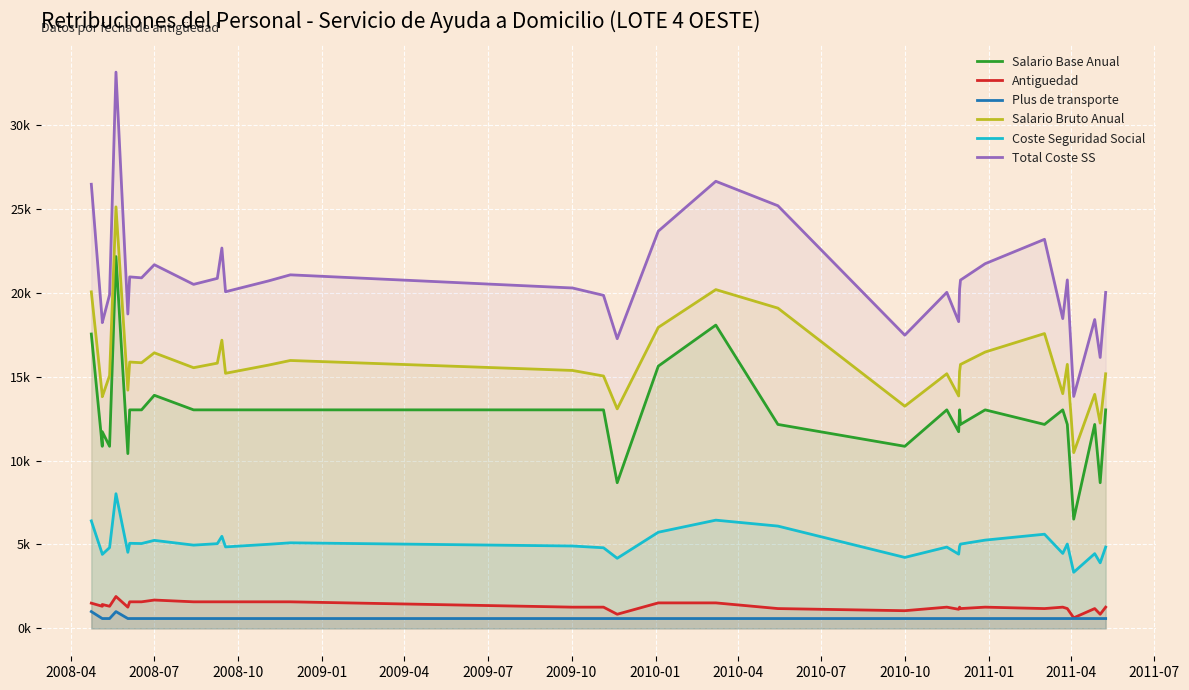

What is the difference between the maximum and minimum values in the Total Coste SS series?

19311.2